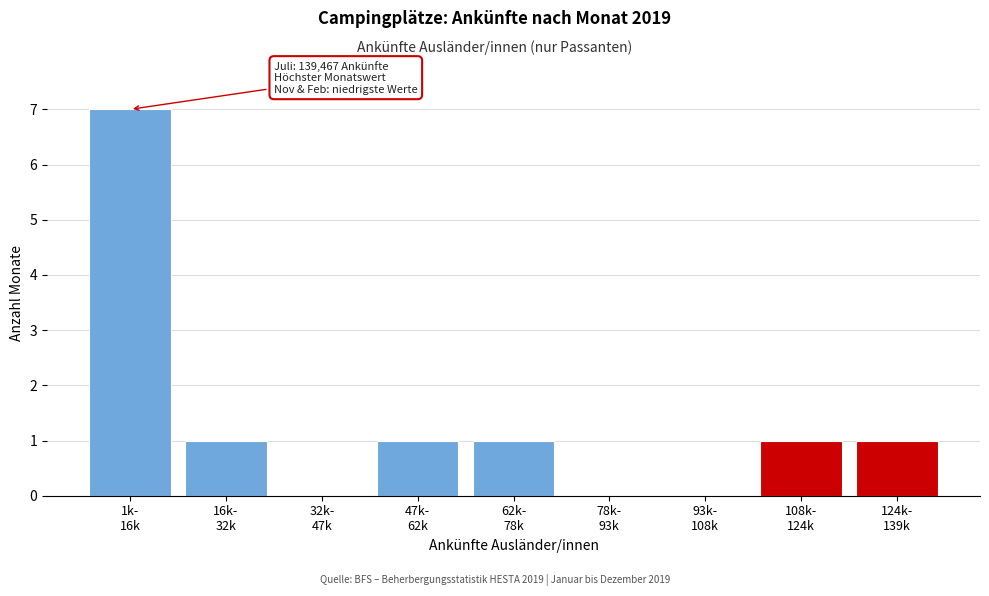

What is the maximum value shown in the chart?

7